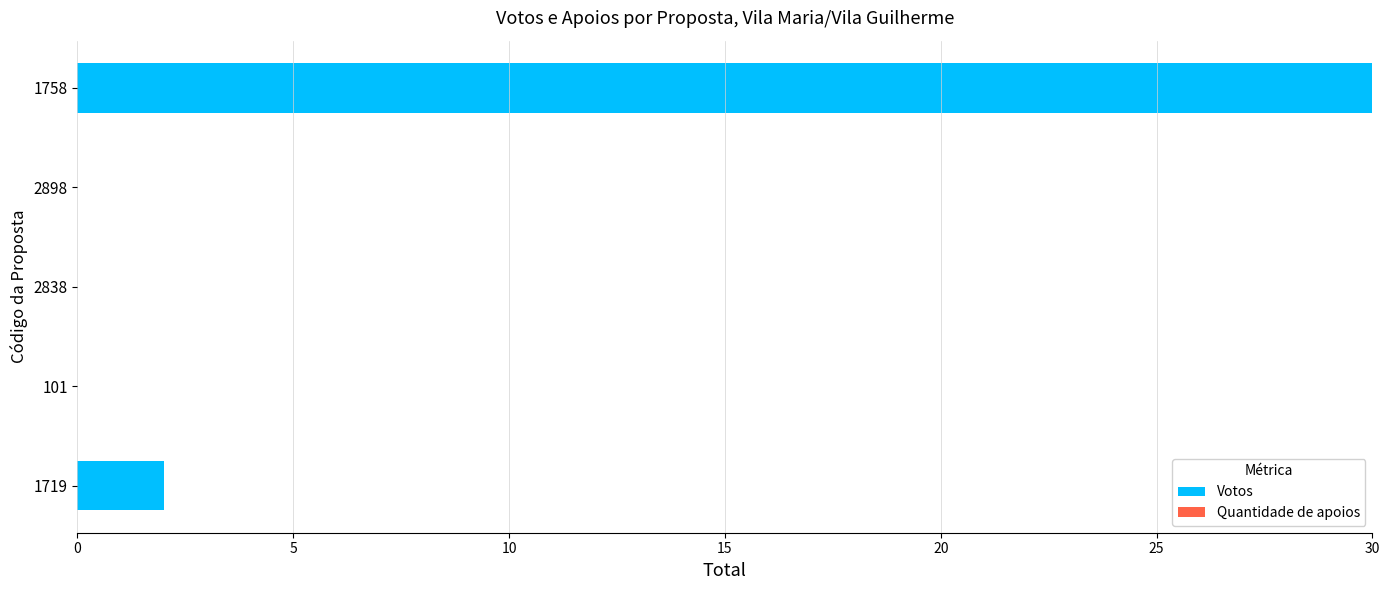

Are the bars horizontal?

Yes